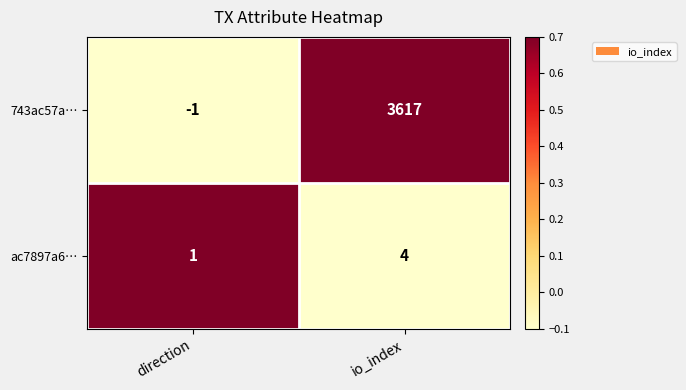

What is the sum of the 743ac57a… values at io_index and direction?

3616